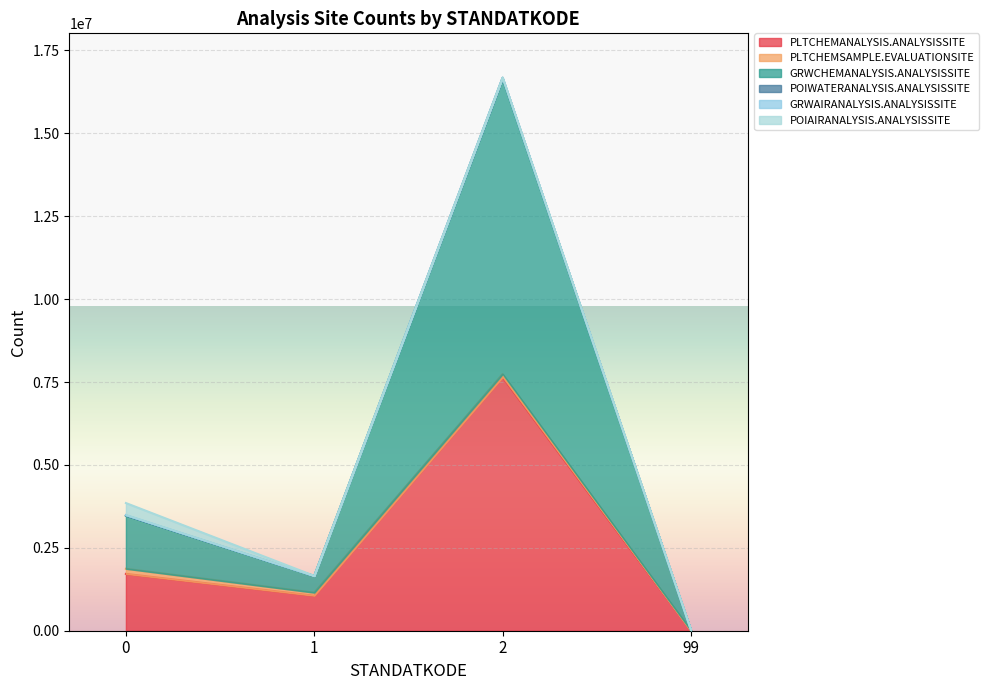

What is the difference between the POIWATERANALYSIS.ANALYSISSITE values at 1 and 99?

1637654